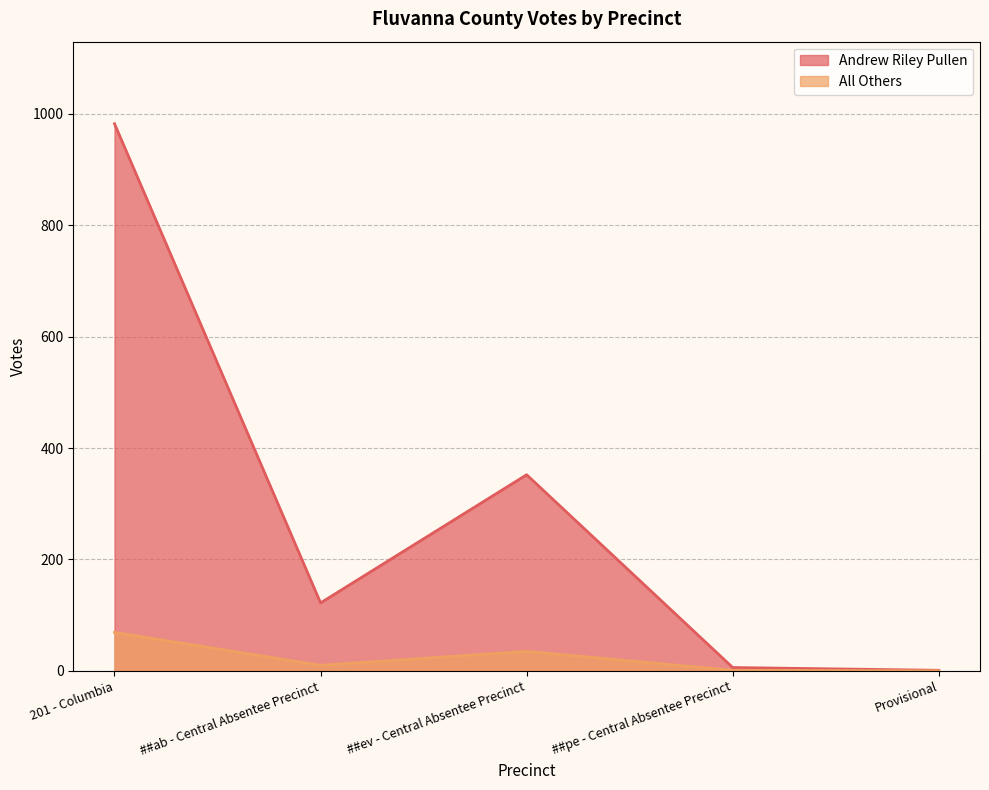

How many values in the Andrew Riley Pullen series are below 122?

2